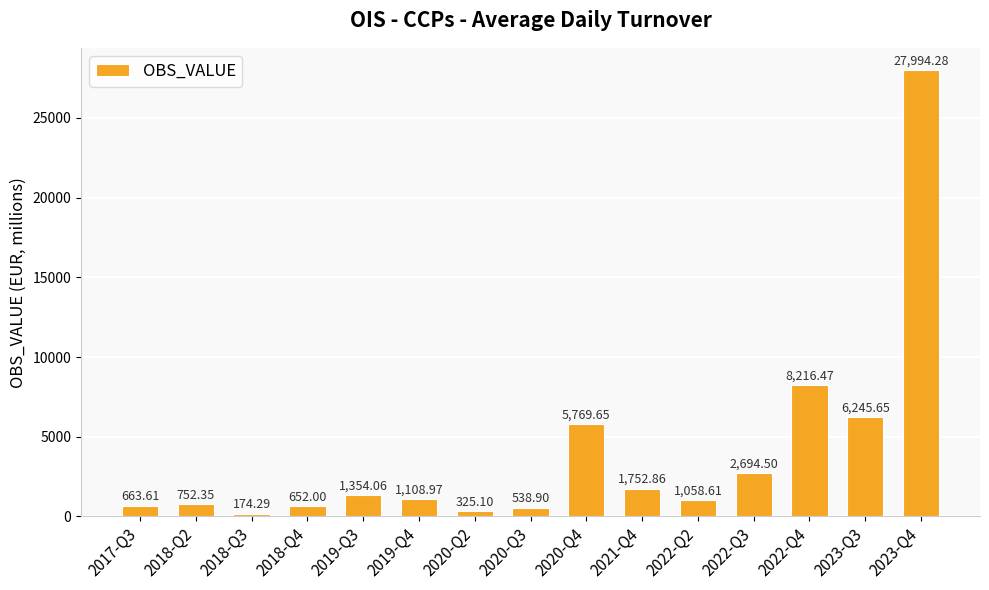

What position from the right is 2022-Q4?

3